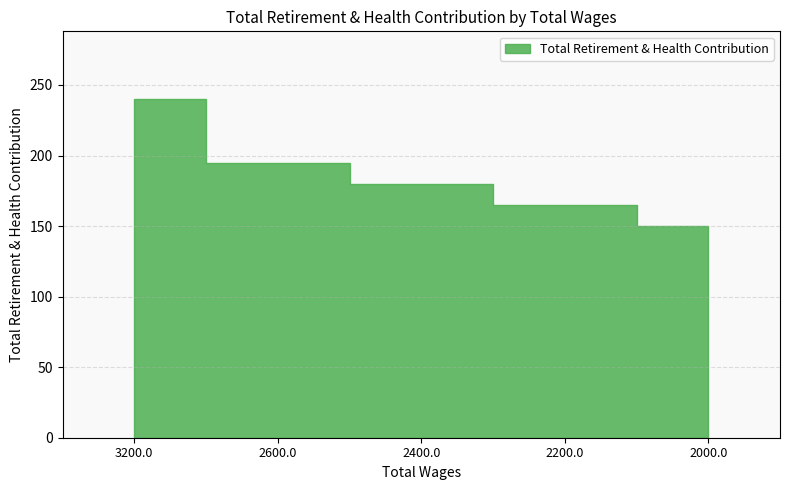

Approximately how many times larger is the value at 2400.0 compared to 2000.0?

1.2